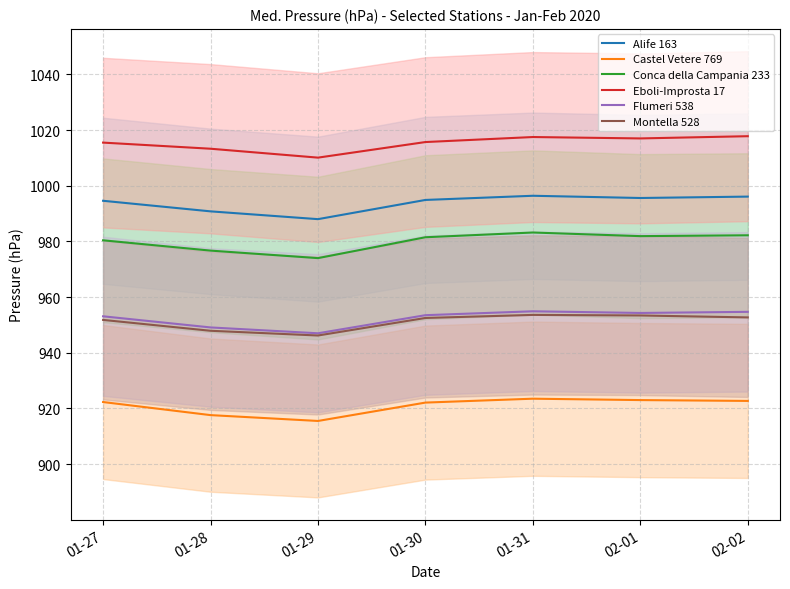

What is the value of the Alife 163 point at the 5th from the left?

996.4